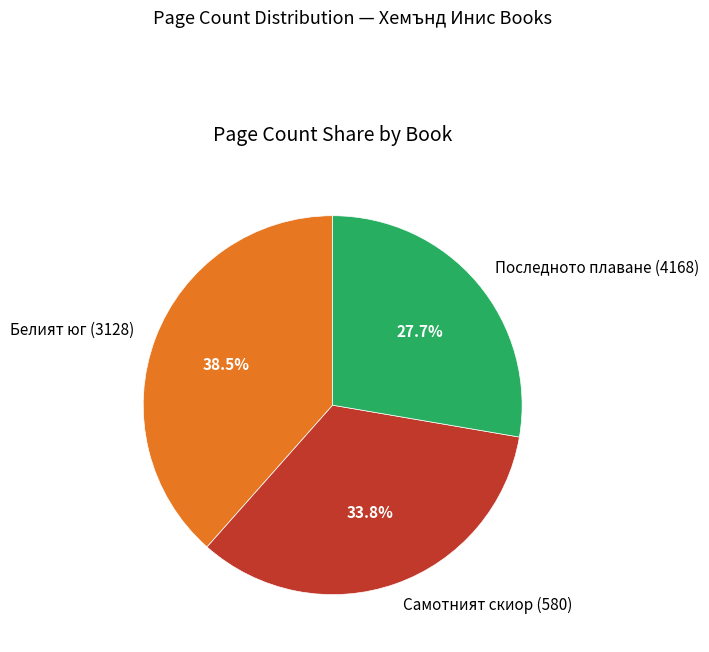

Does Белият юг (3128) represent more than half of the total?

No